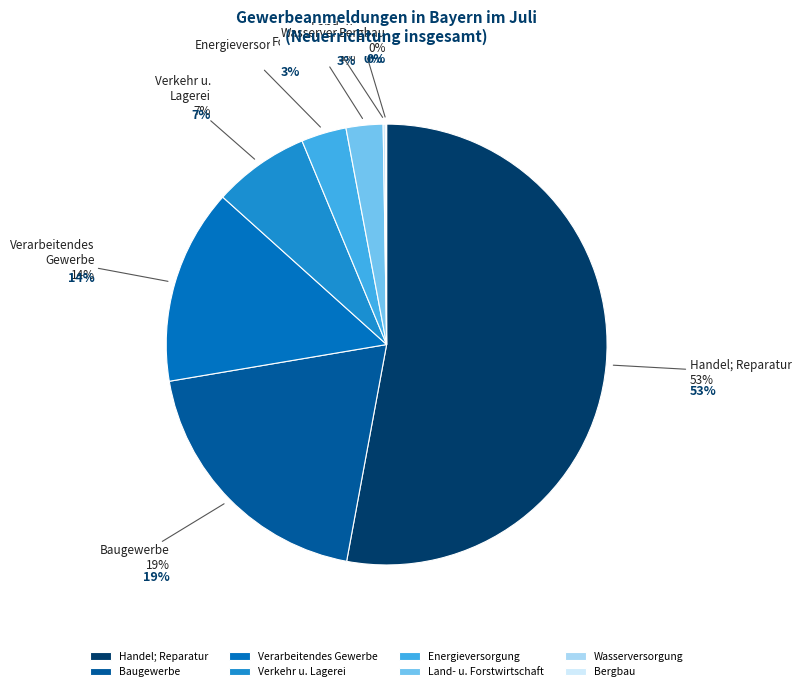

The Verkehr u. Lagerei slice represents 1% of the pie. True or false?

False